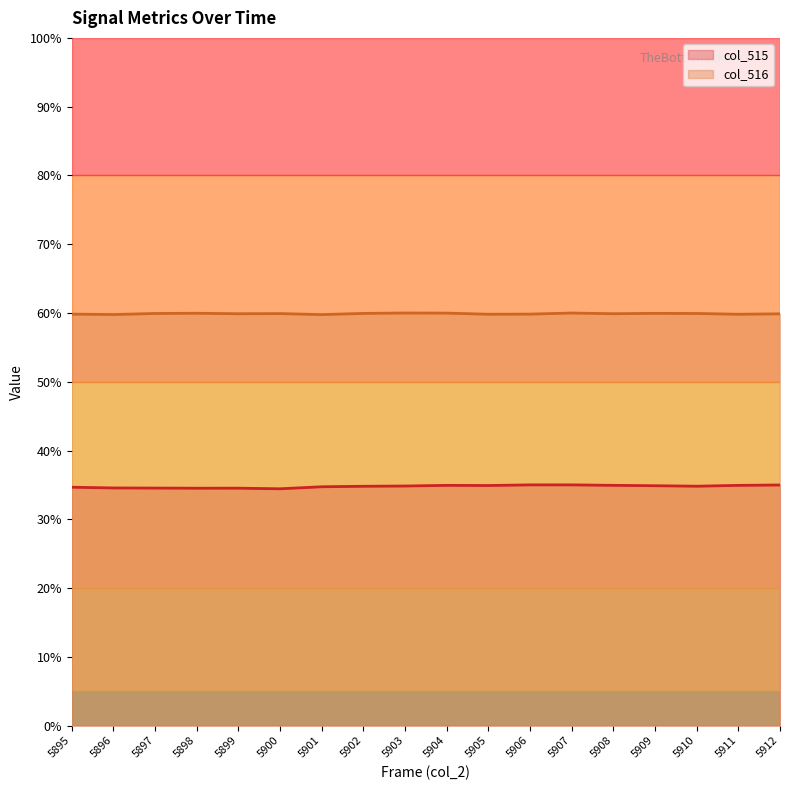

In col_516, how many points are higher than both neighbors (excluding endpoints)?

5